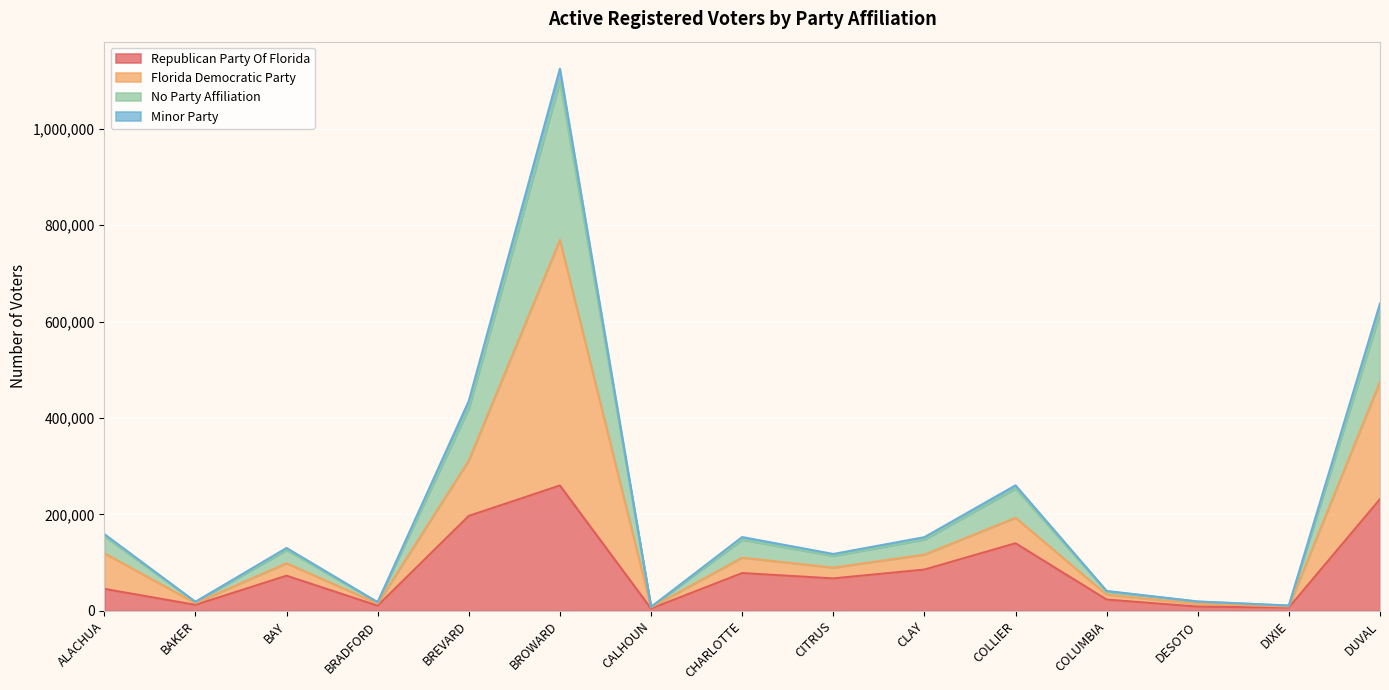

What is the maximum value shown in the chart?

1124517